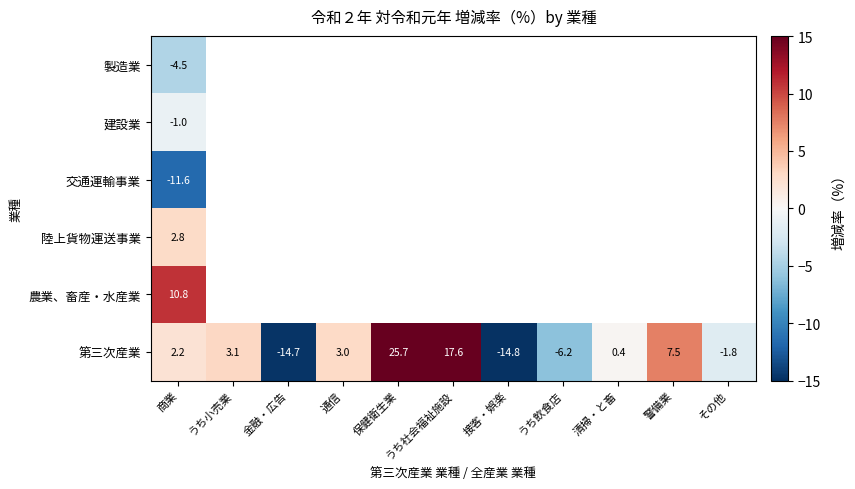

True or false: 第三次産業 has a value of -1.8 at その他.

True